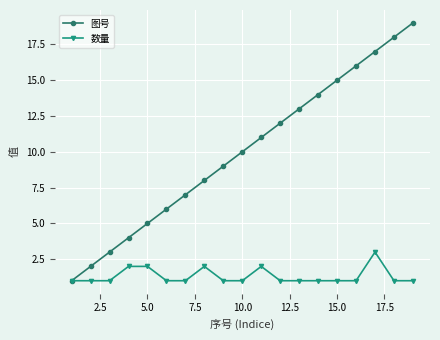

True or false: 数量 has more than 0 interior local peaks.

True